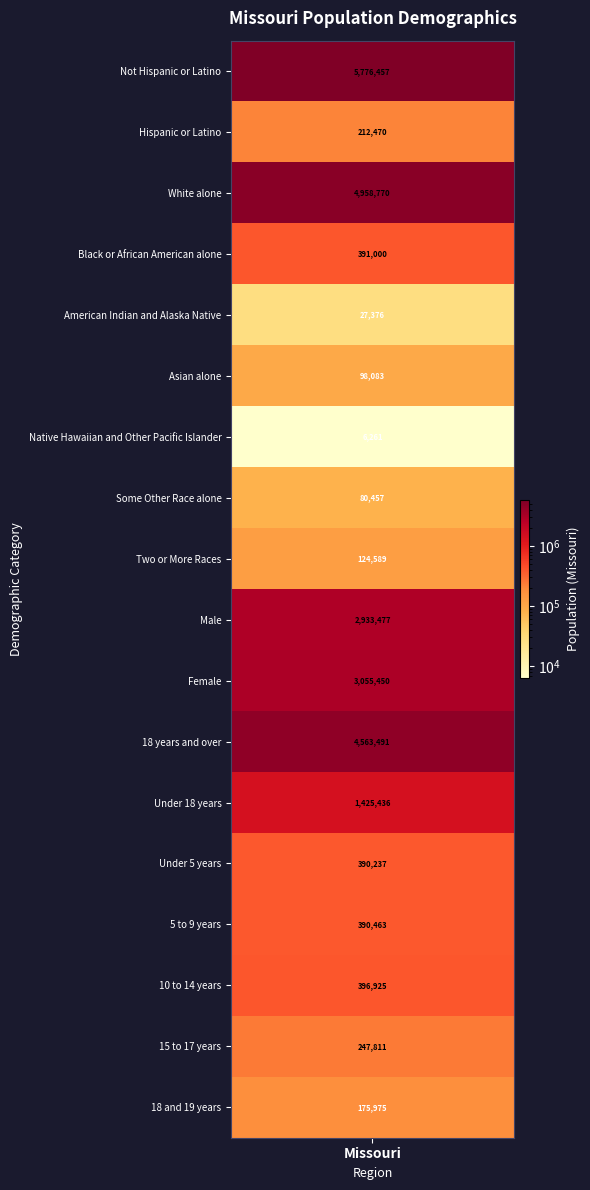

Which series has the widest spread of values?

Hispanic/Latino